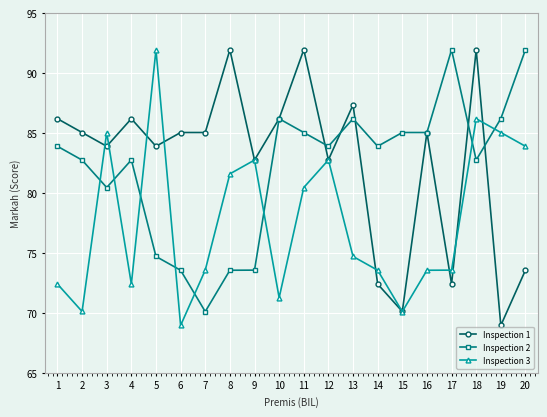

Rank the series at 5 from highest to lowest value.

Inspection 3, Inspection 1, Inspection 2